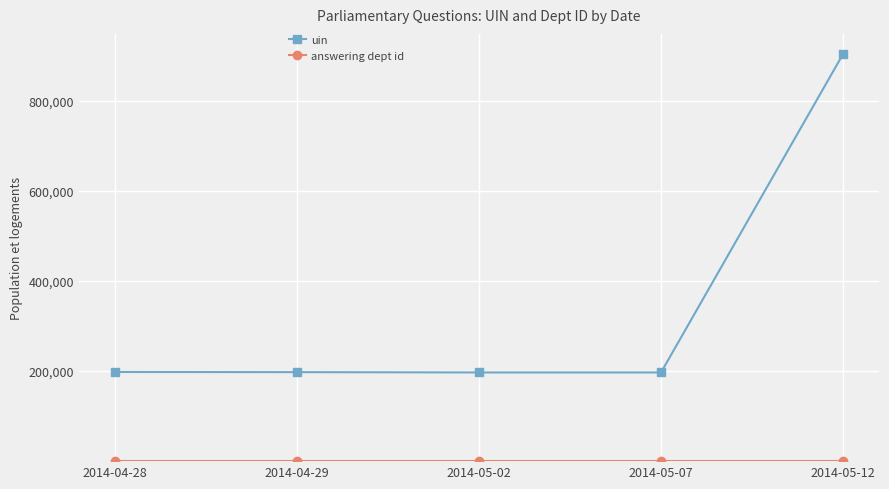

At which category does the chart reach its peak across all series?

2014-05-12